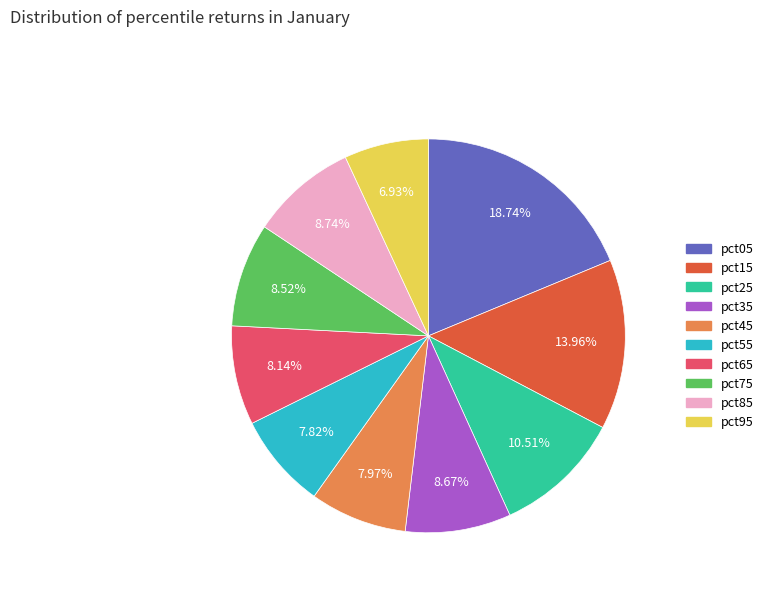

Count the number of slices in the pie.

10